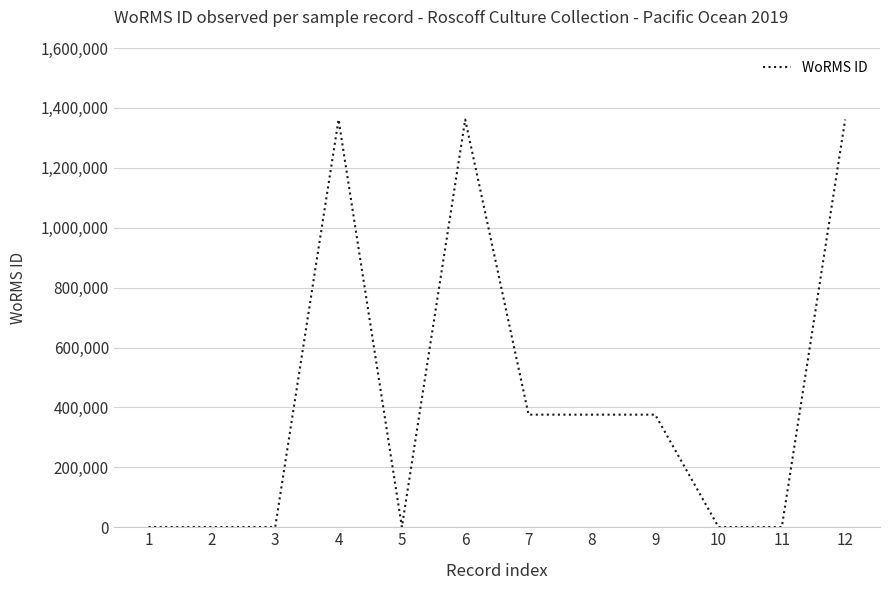

What is the greatest value displayed?

1361157